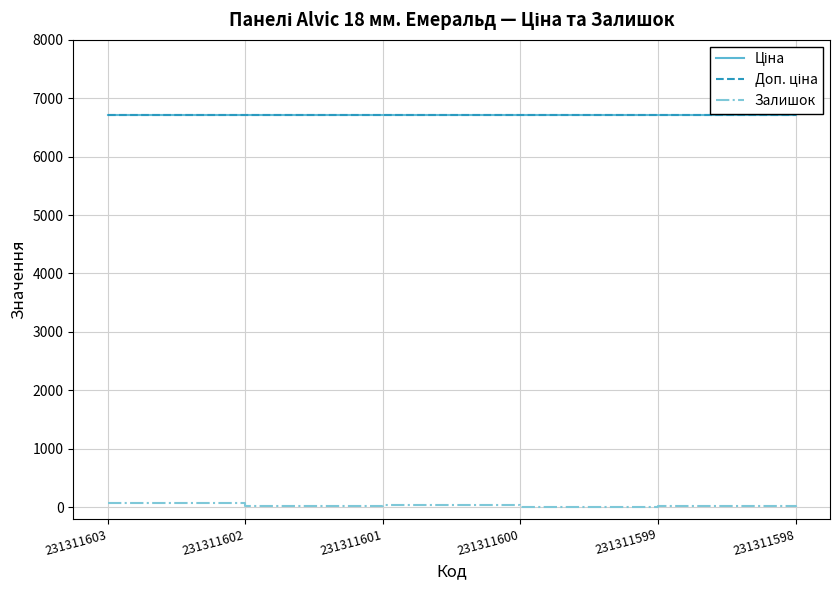

Which series has the widest spread of values?

Залишок